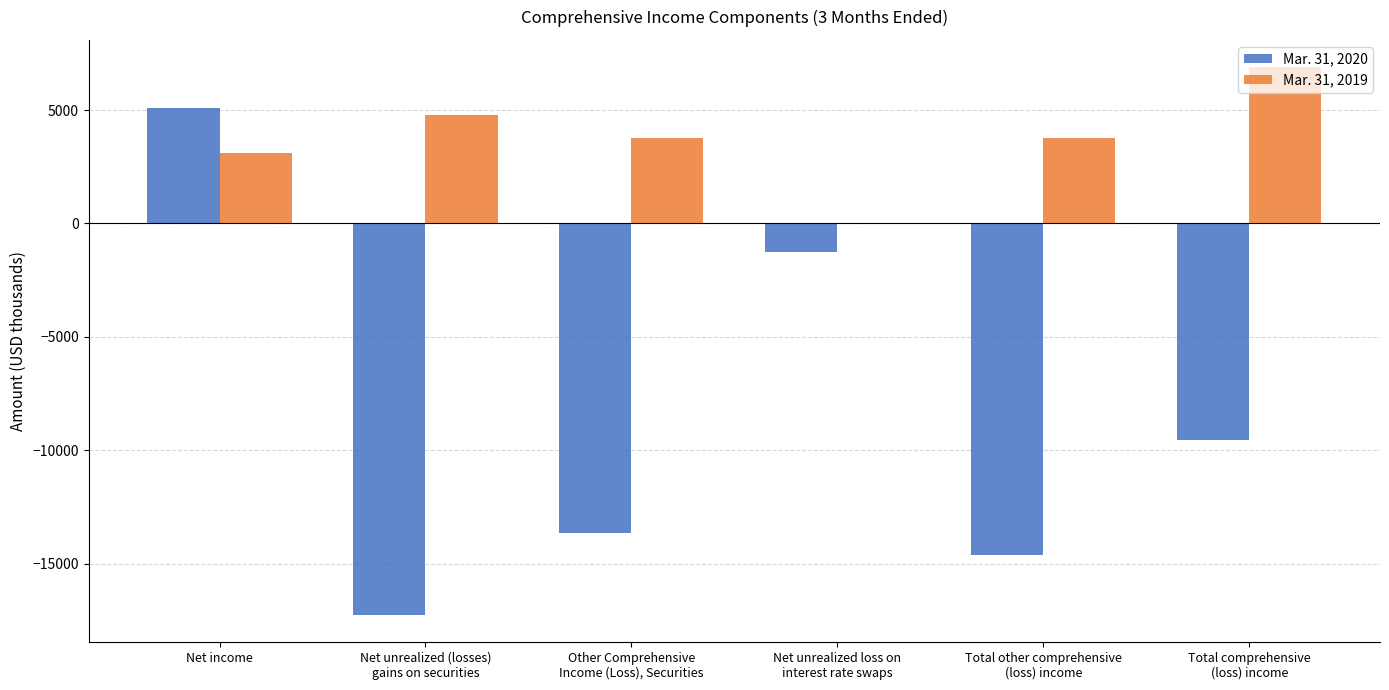

Is it true that Mar. 31, 2020 equals 5068 at Net income?

True